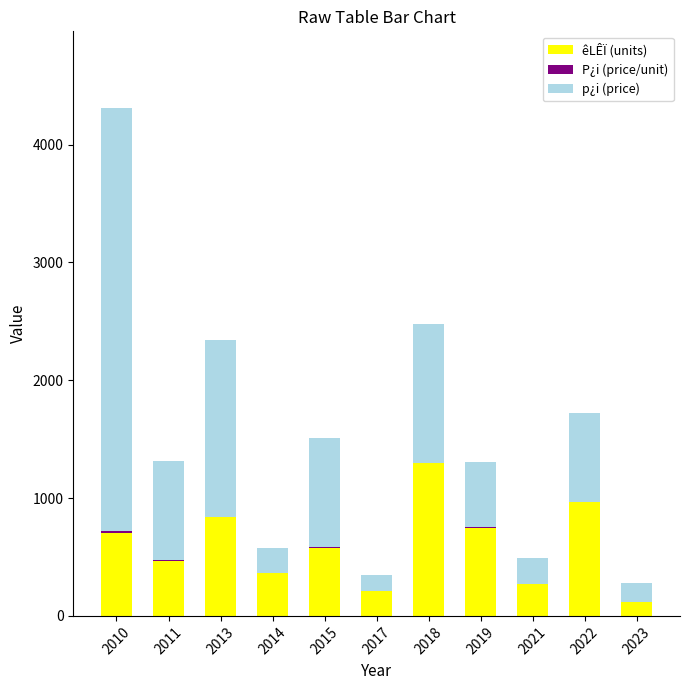

What is the highest value of the êLÊÏ (units) series?

1300.0